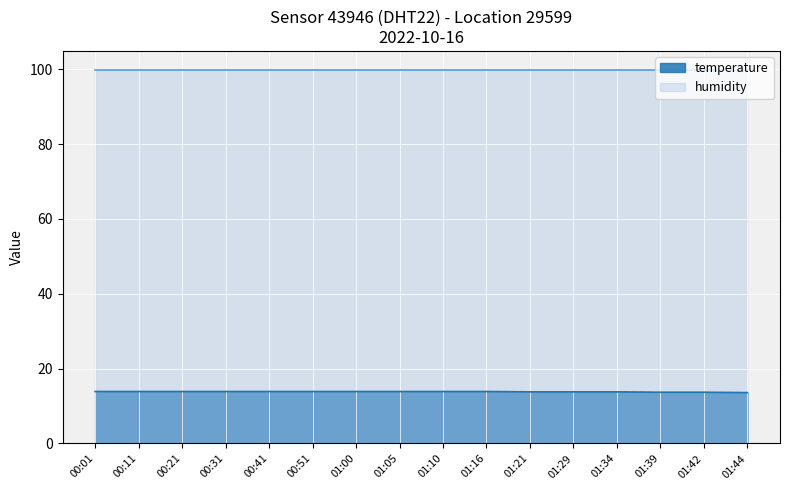

List the labels in order of value, largest first.

00:01, 00:11, 00:21, 00:31, 00:41, 00:51, 01:00, 01:05, 01:10, 01:16, 01:21, 01:29, 01:34, 01:39, 01:42, 01:44